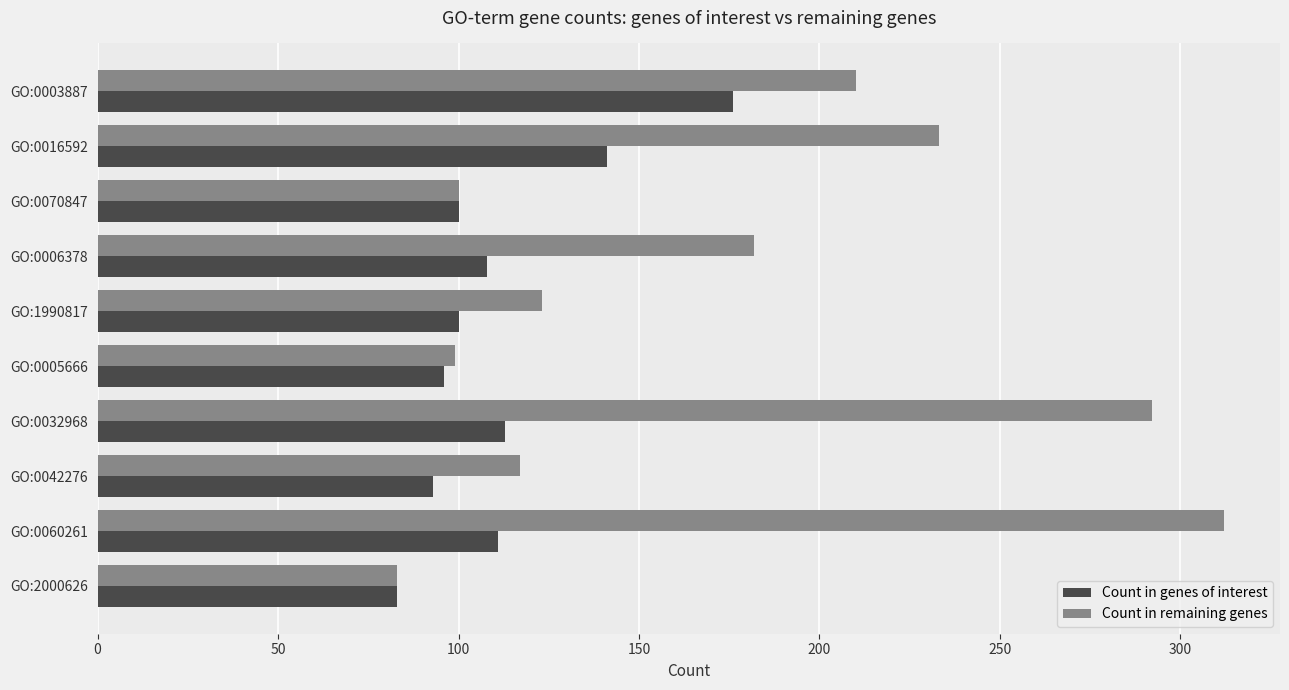

At GO:0042276, list the series in order from smallest to largest.

Count in genes of interest, Count in remaining genes